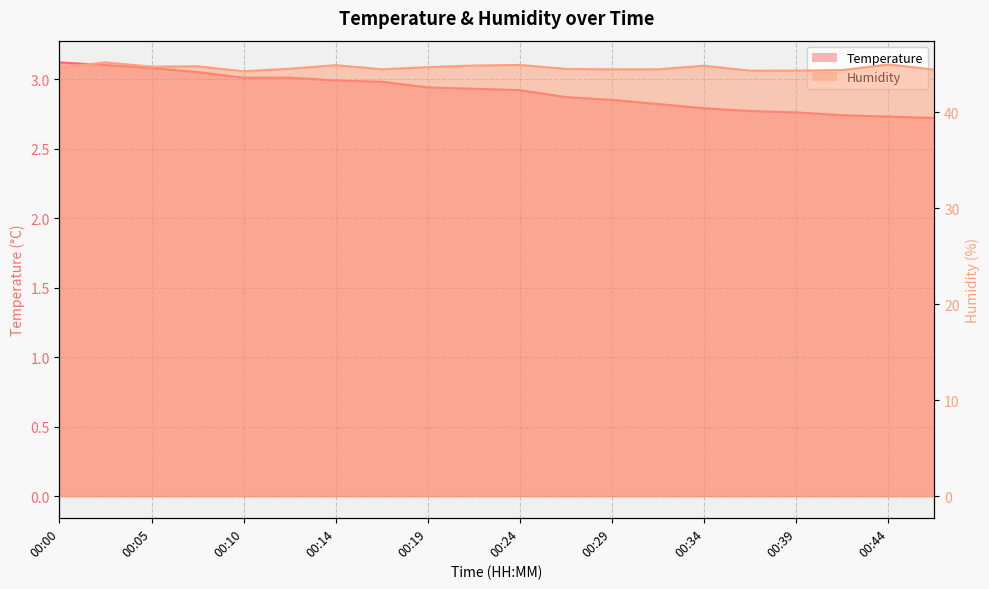

Reading left to right, transcribe all the data shown in this chart.

Temperature: 00:00=3.1	00:02=3.1	00:05=3.1	00:07=3.0	00:10=3.0	00:12=3.0	00:14=3.0	00:17=3.0	00:19=2.9	00:22=2.9	00:24=2.9	00:27=2.9	00:29=2.9	00:32=2.8	00:34=2.8	00:36=2.8	00:39=2.8	00:41=2.7	00:44=2.7	00:46=2.7
Humidity: 00:00=44.6	00:02=45.2	00:05=44.7	00:07=44.8	00:10=44.2	00:12=44.5	00:14=44.9	00:17=44.5	00:19=44.7	00:22=44.9	00:24=44.9	00:27=44.5	00:29=44.5	00:32=44.5	00:34=44.8	00:36=44.3	00:39=44.3	00:41=44.4	00:44=45.0	00:46=44.4